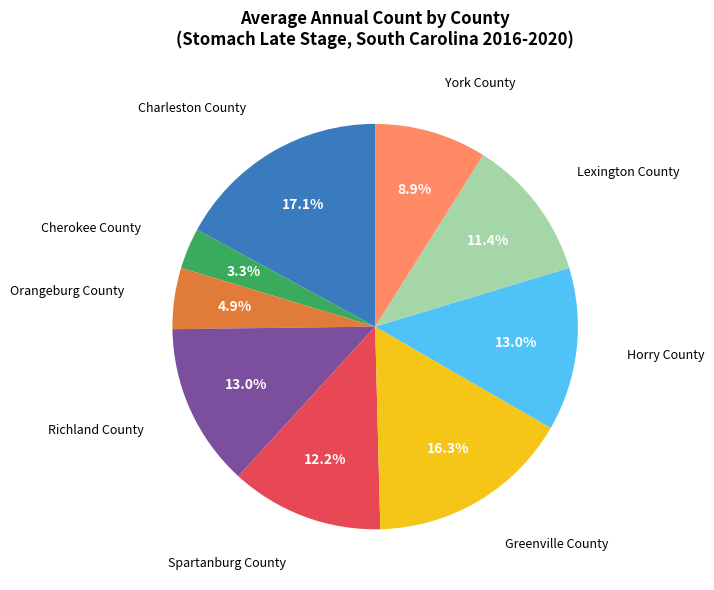

Is there any slice that represents more than half of the pie?

No